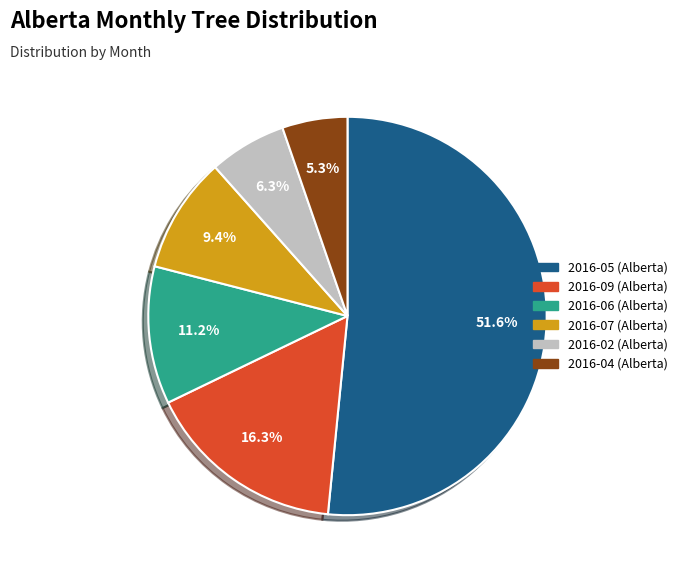

Which slice represents more than half of the pie?

2016-05